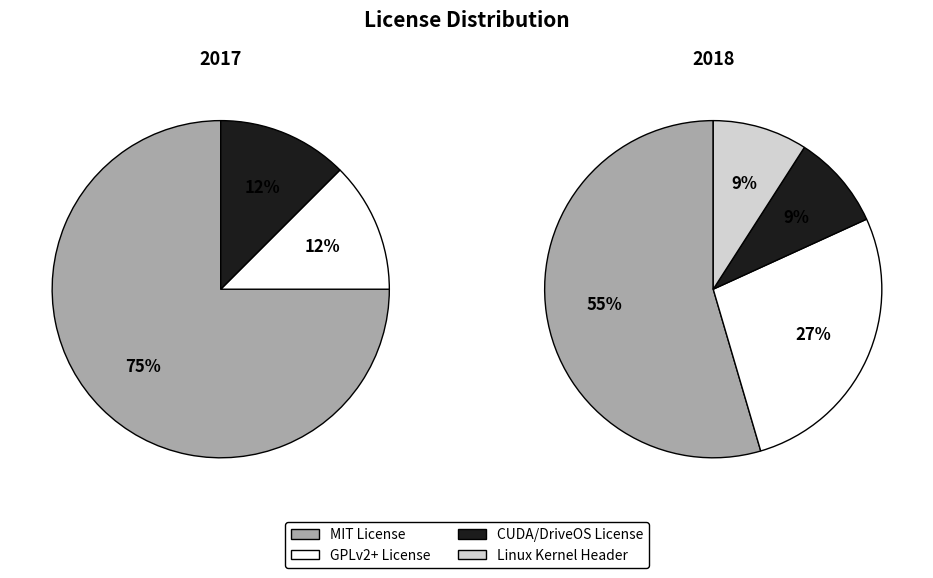

Combined, what portion of the pie is CUDA/DriveOS License and GPLv2+ License?

36.4%